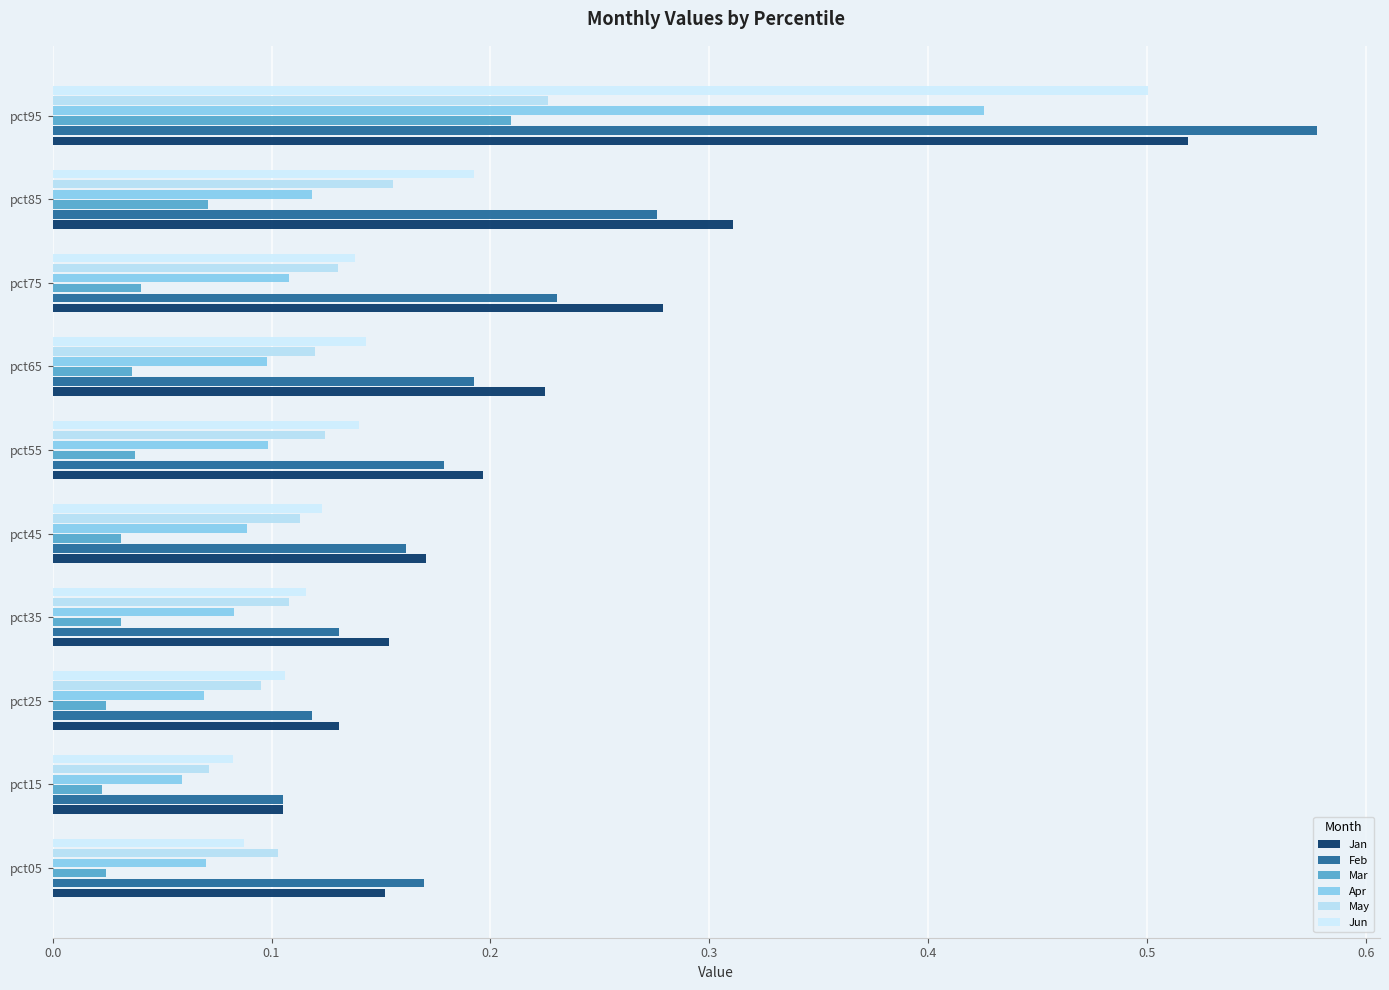

List the labels in order of Feb value, largest first.

pct95, pct85, pct75, pct65, pct55, pct05, pct45, pct35, pct25, pct15